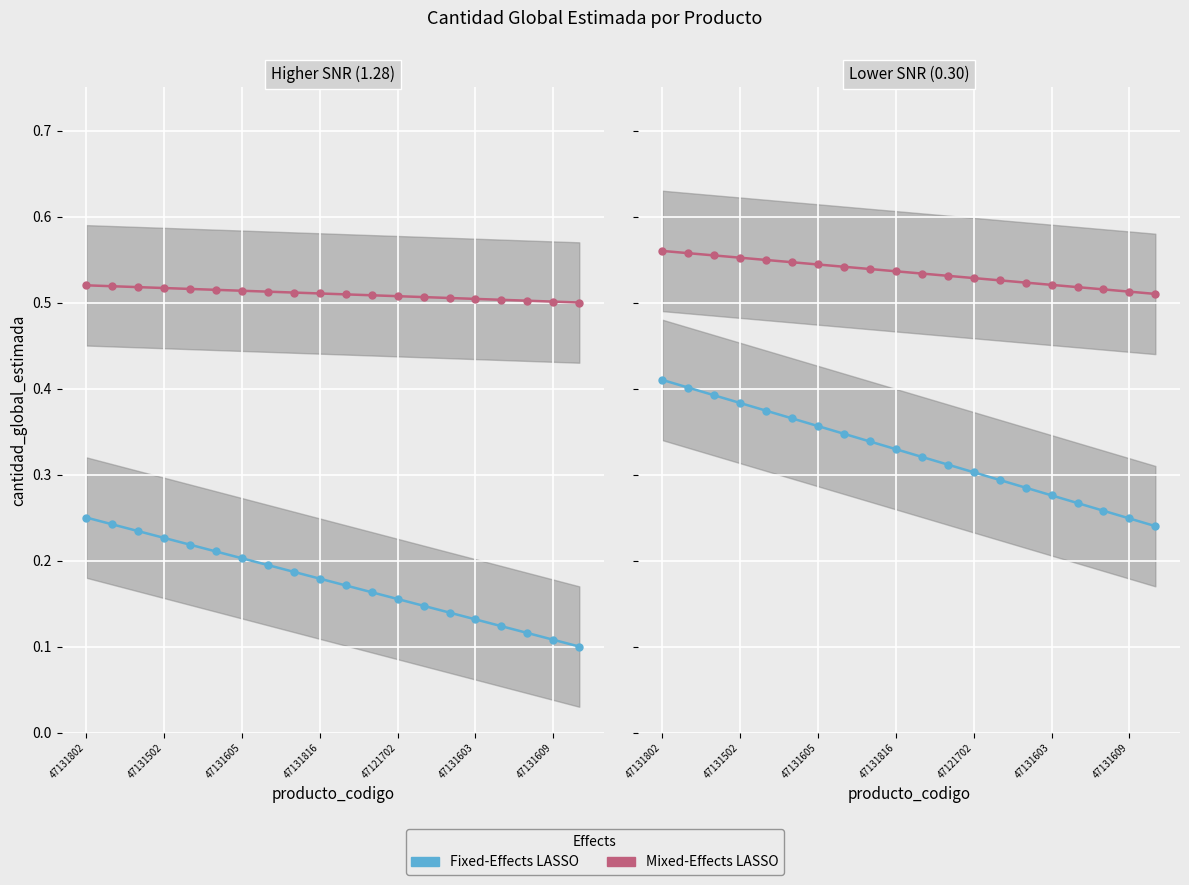

How many Fixed-Effects LASSO values are between 0 and 1?

20